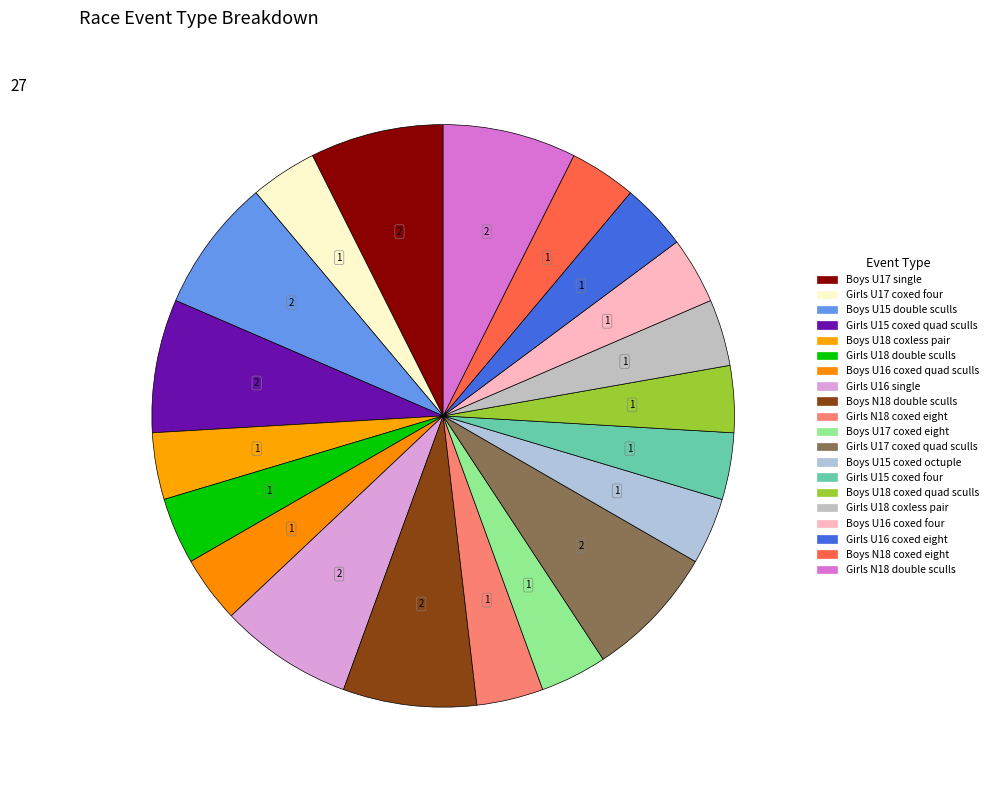

To the nearest percent, what is the combined percentage of Boys U16 coxed four and Boys U17 single?

11%